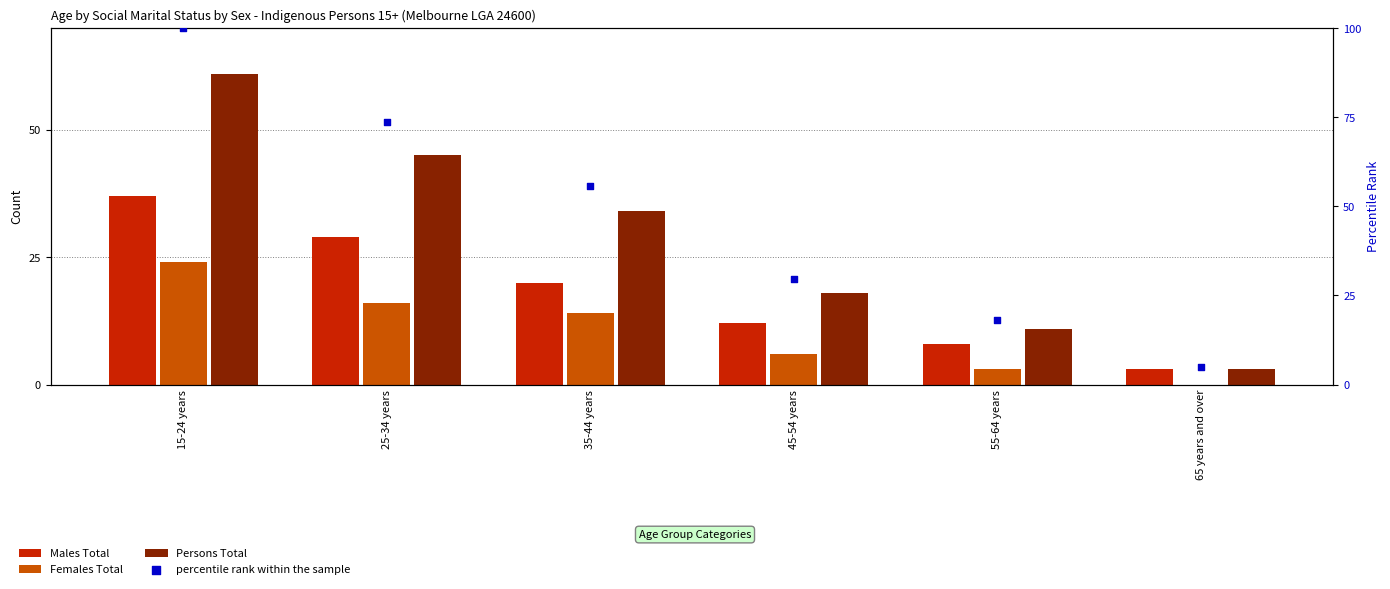

What are all the series names shown in the legend?

Males Total, Females Total, Persons Total, percentile rank within the sample